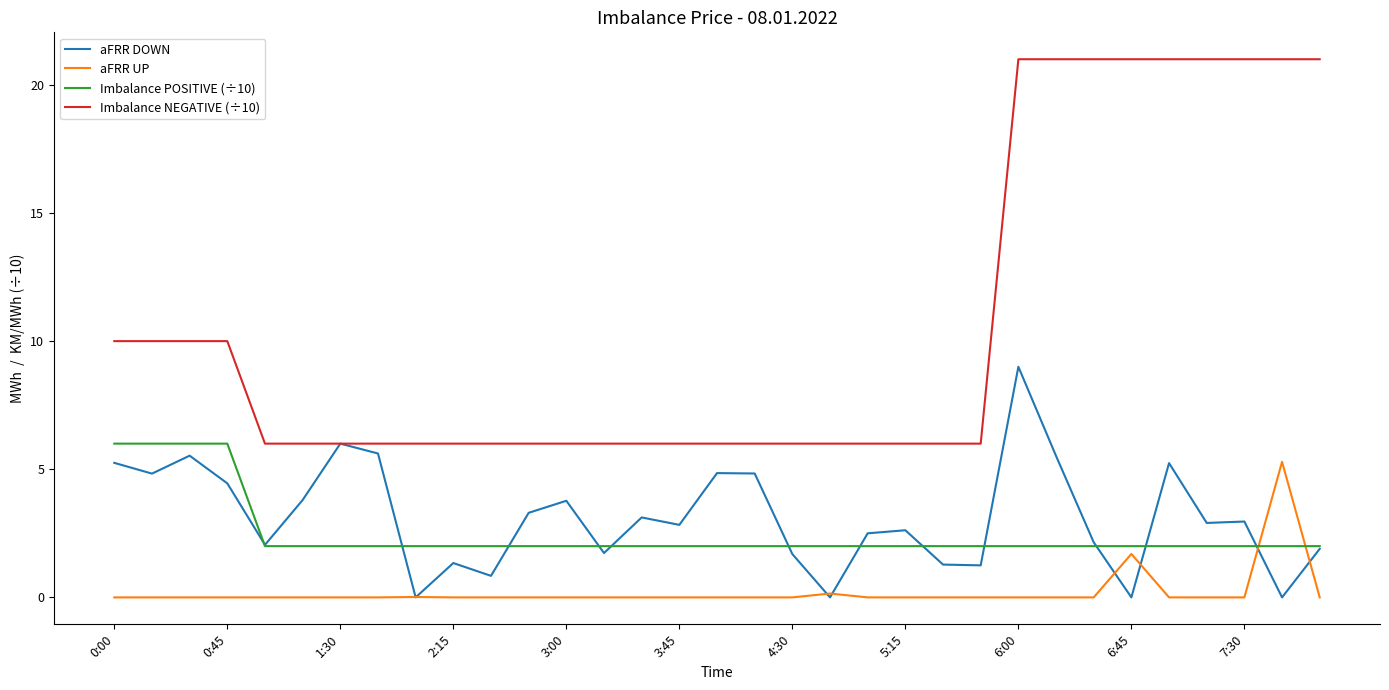

True or false: aFRR UP and Imbalance NEGATIVE (÷10) intersect in this chart.

False